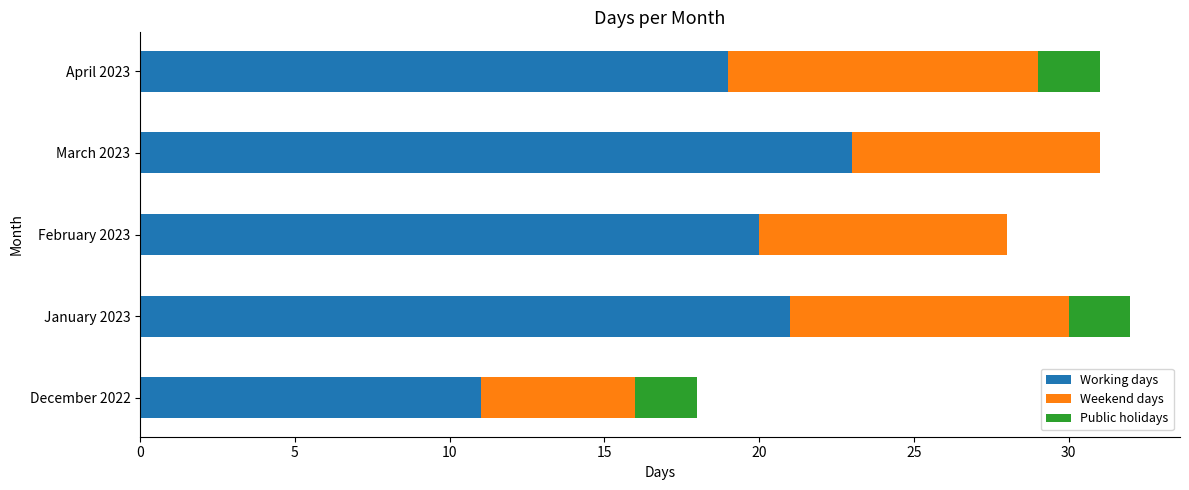

What is the sum of the Working days values at March 2023 and December 2022?

34